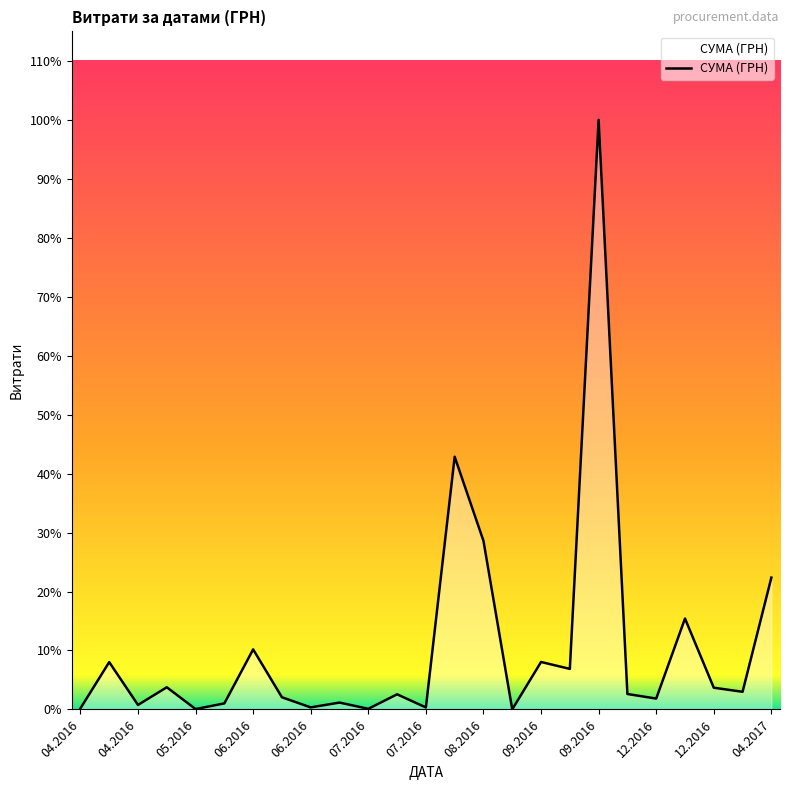

Is this an area chart (filled region under the line)?

Yes